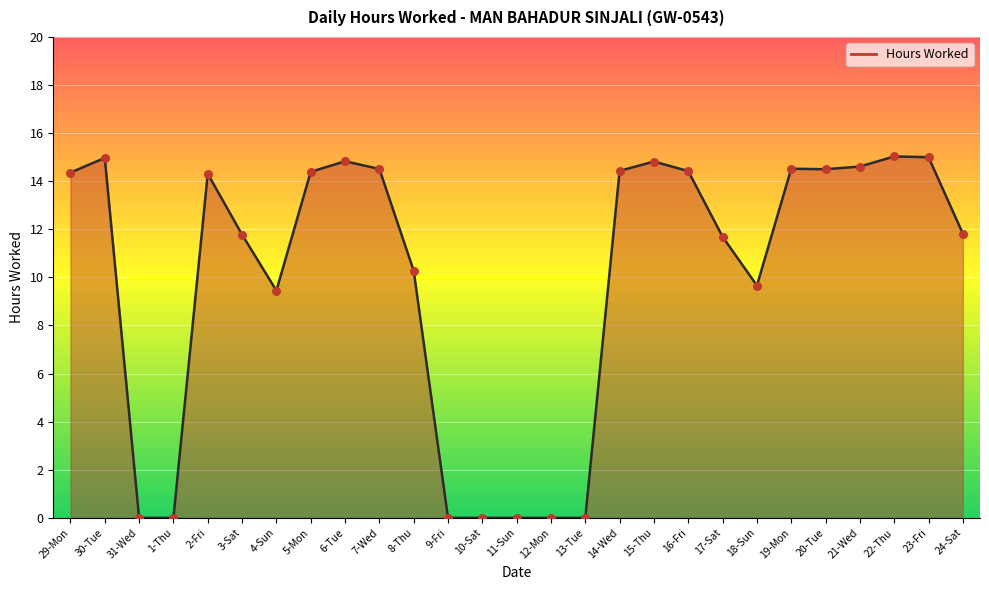

Which has a higher value, 4-Sun or 16-Fri?

16-Fri